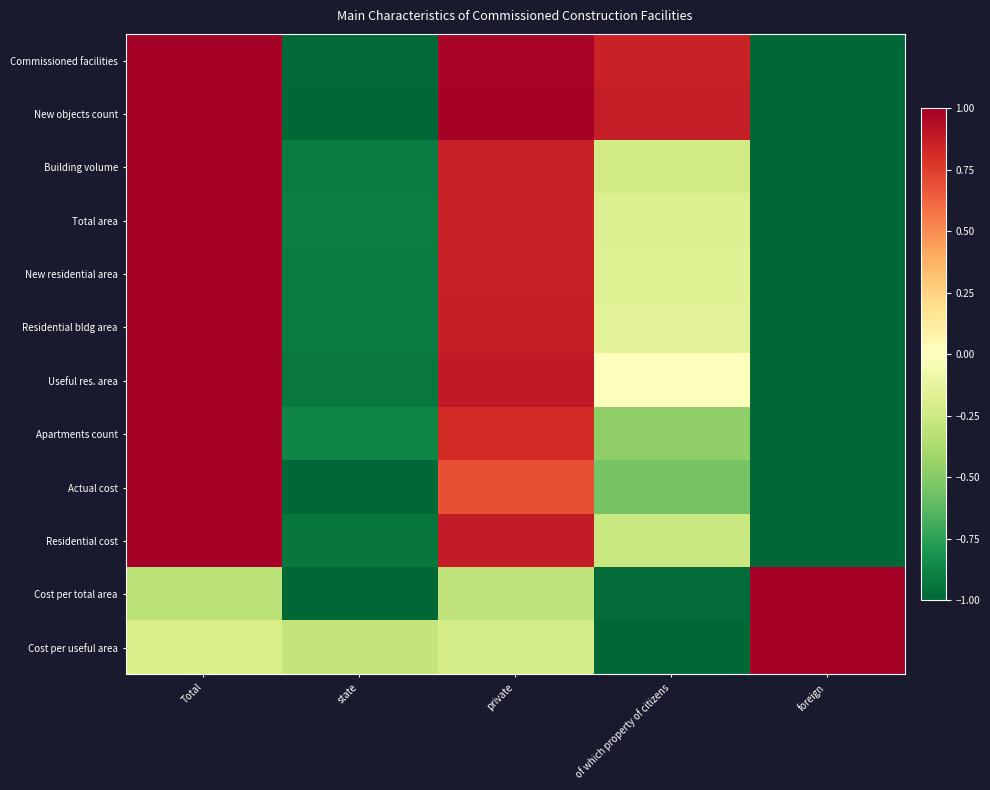

Which has a higher value, private or foreign?

private